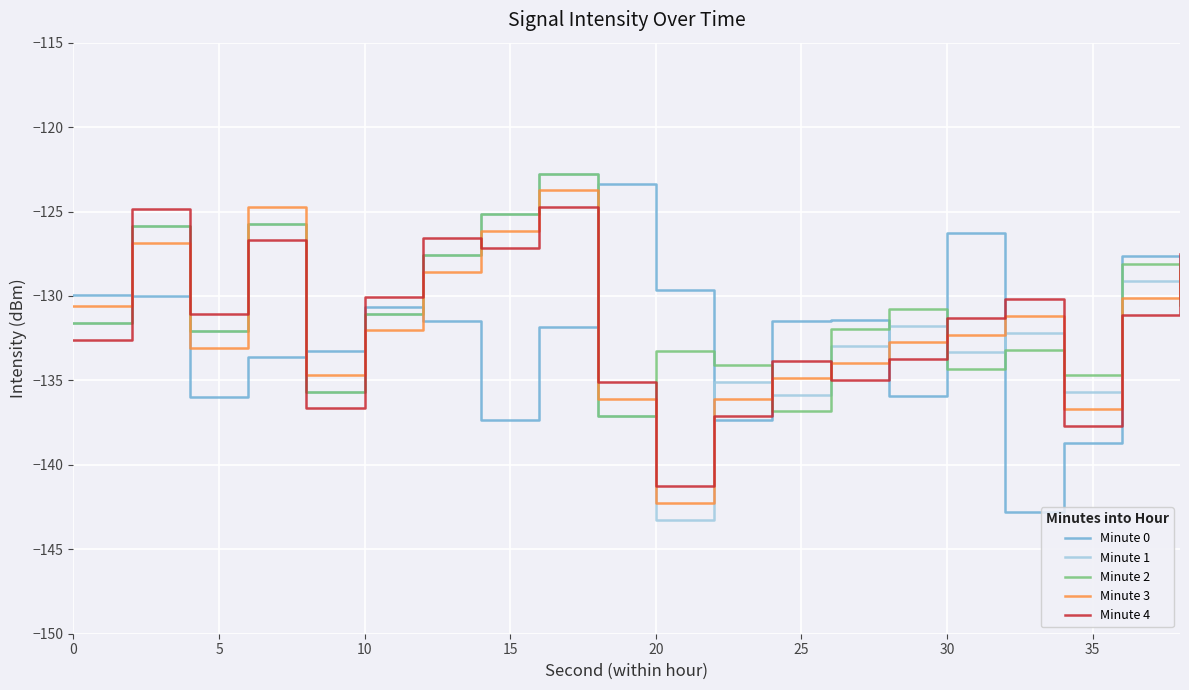

How many lines are shown in the chart?

5